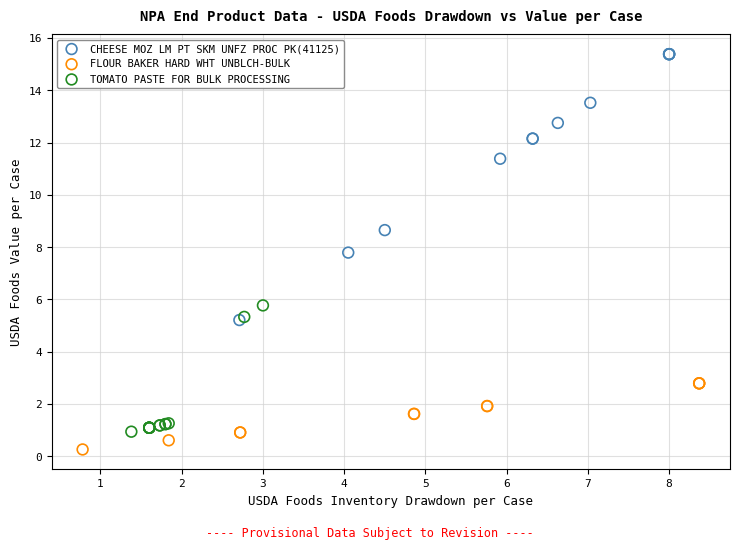

Which series reaches the minimum Y coordinate?

FLOUR BAKER HARD WHT UNBLCH-BULK